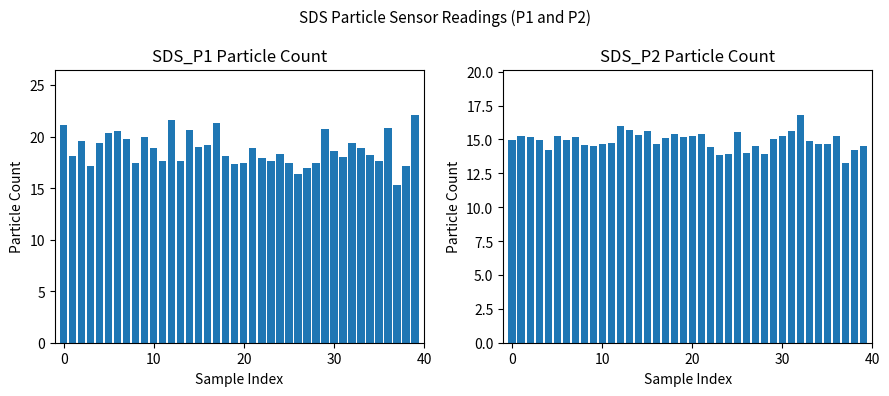

At how many categories does at least one series exceed 14?

40